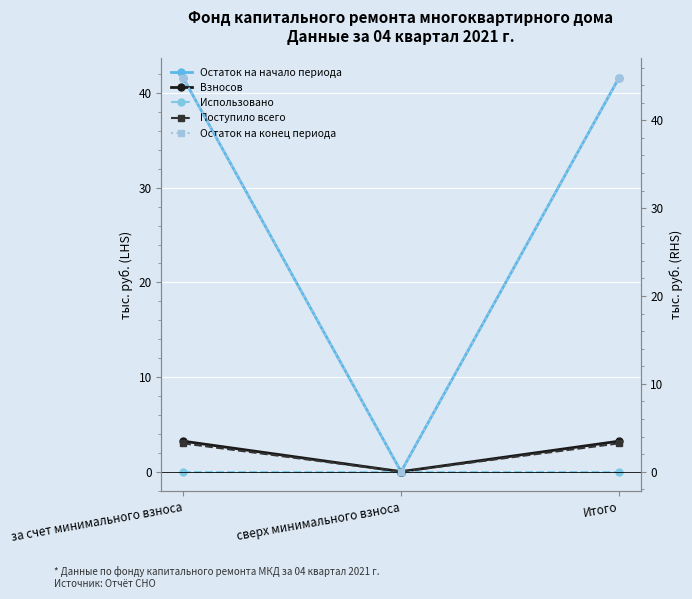

What position from the right is за счет минимального взноса?

3